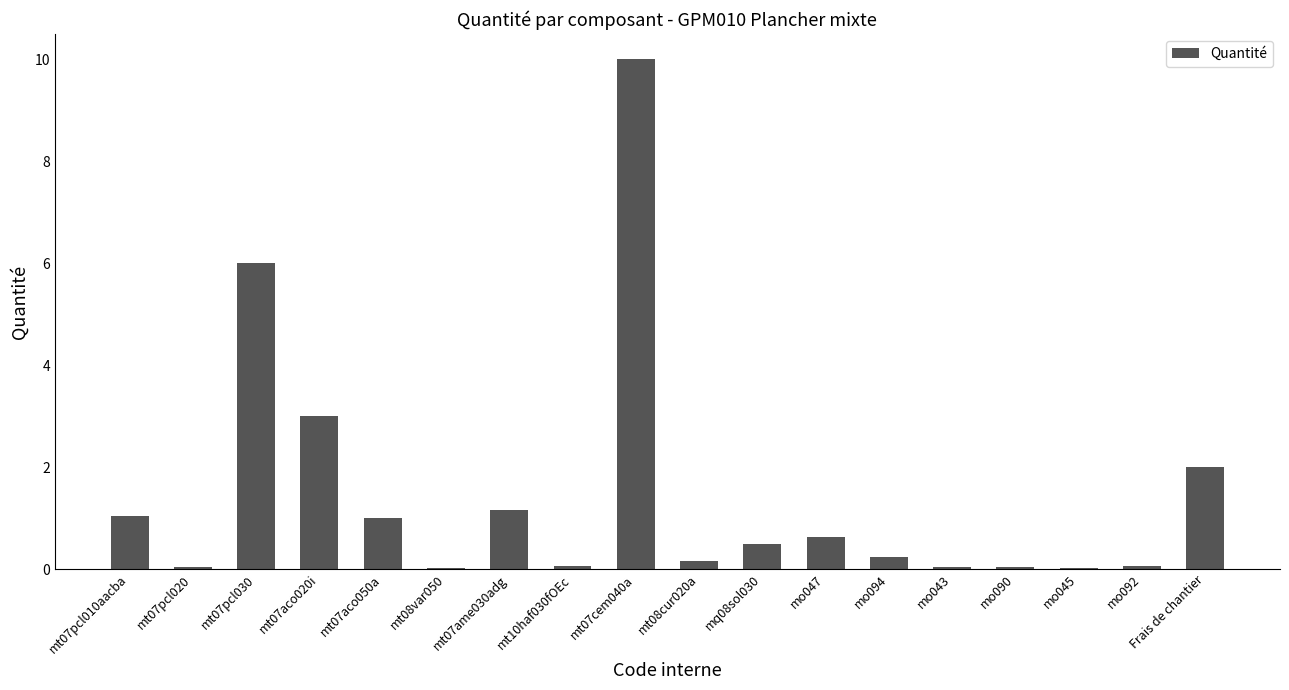

What is the difference between the values at mo045 and mo094?

0.2